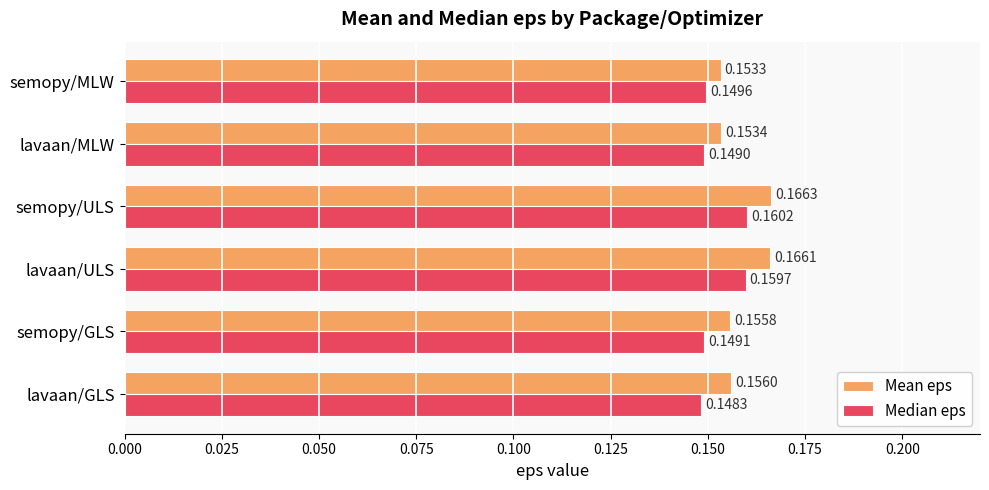

List the series in order of their peak value, lowest first.

Median eps, Mean eps